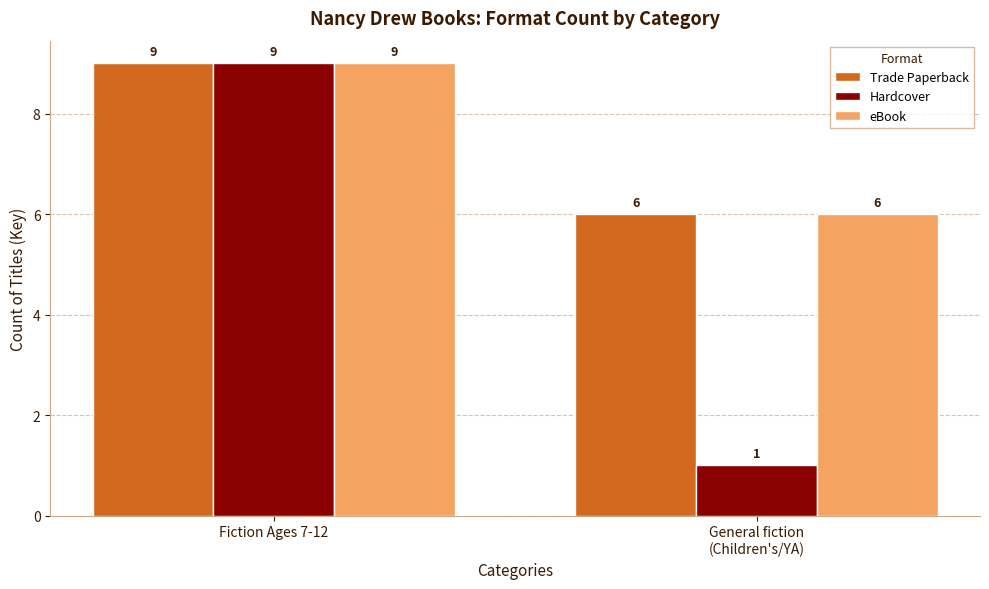

At which category is the sum across all series the highest?

Fiction Ages 7-12